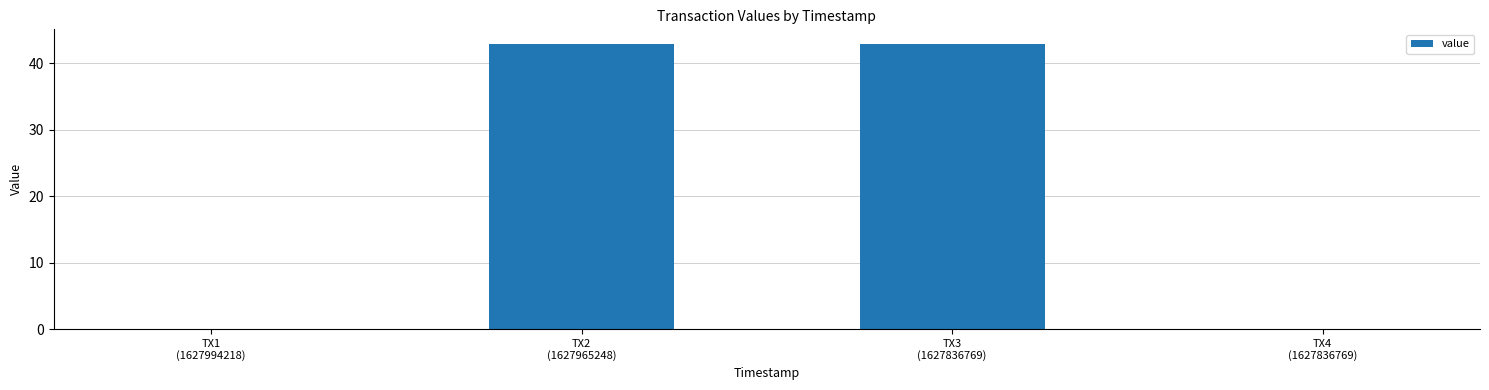

What is the maximum value shown in the chart?

42.9